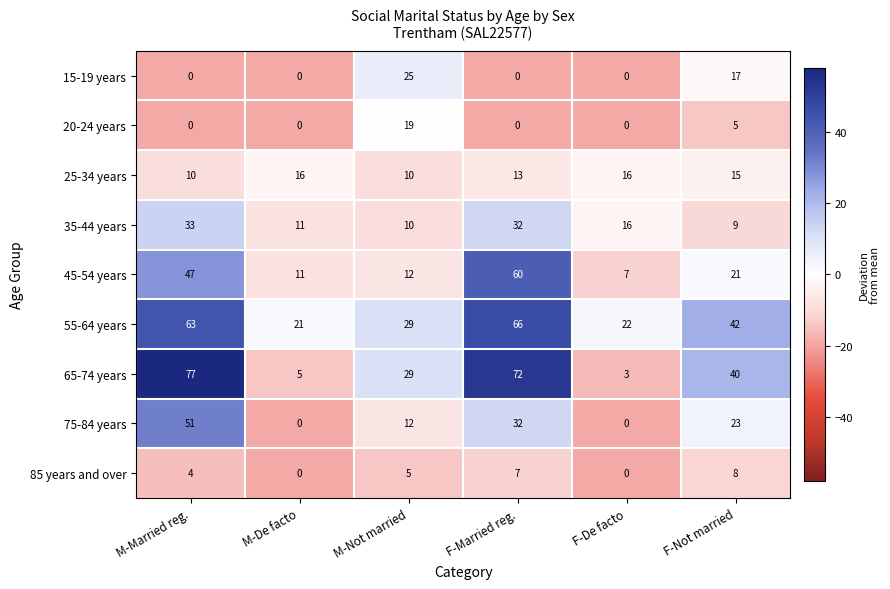

What is the approximate value of 55-64 years at F-Married reg., to the nearest 10?

70